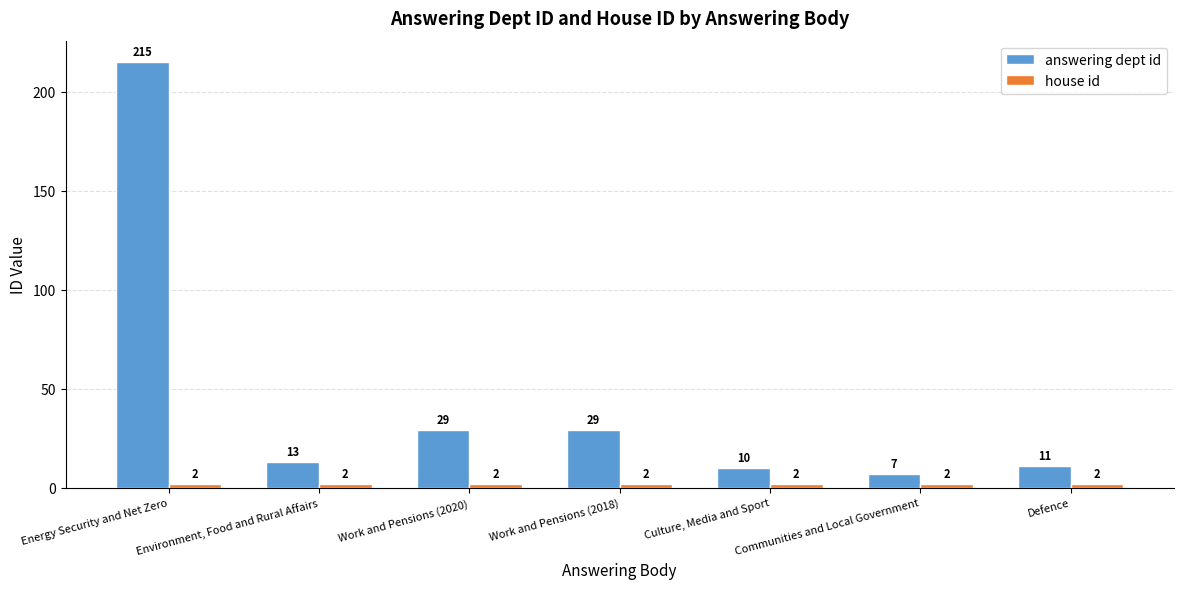

How many values in the answering dept id series are below 13?

3